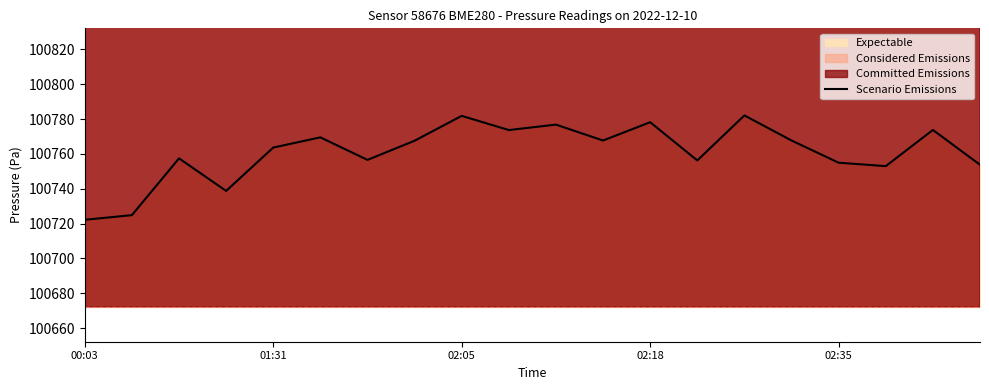

What is the smallest value displayed?

100722.2